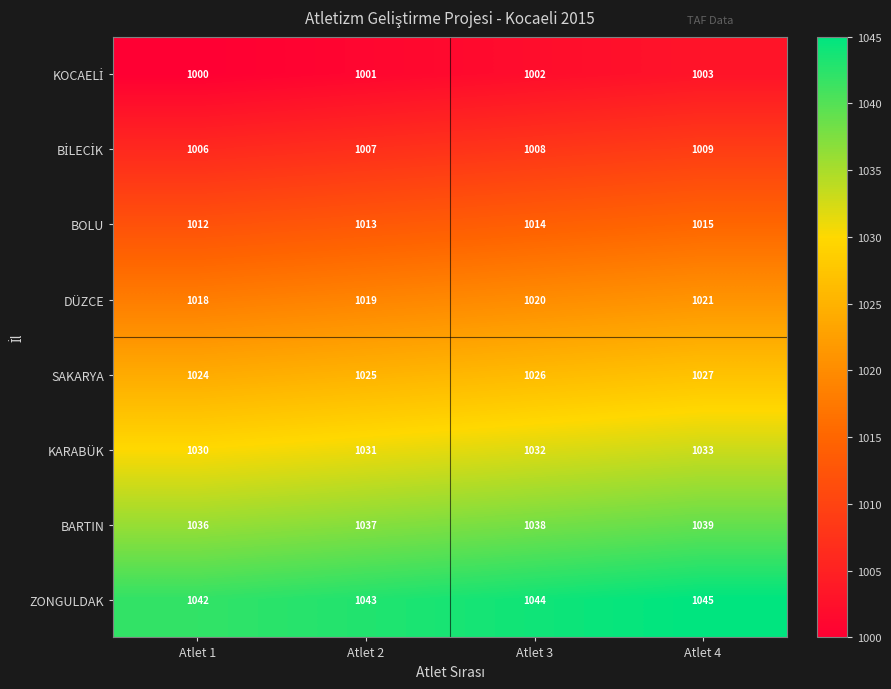

Which category has the highest value across all series?

Atlet 4